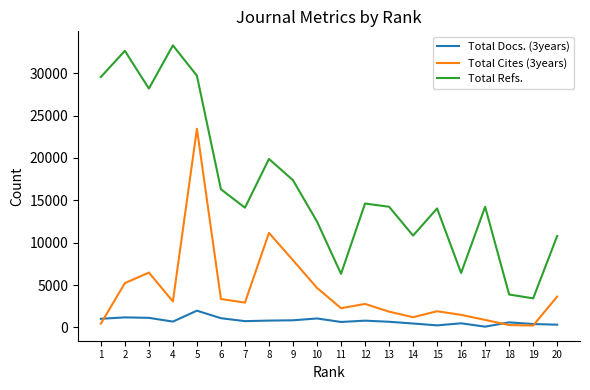

What is the highest value of the Total Refs. series?

33286